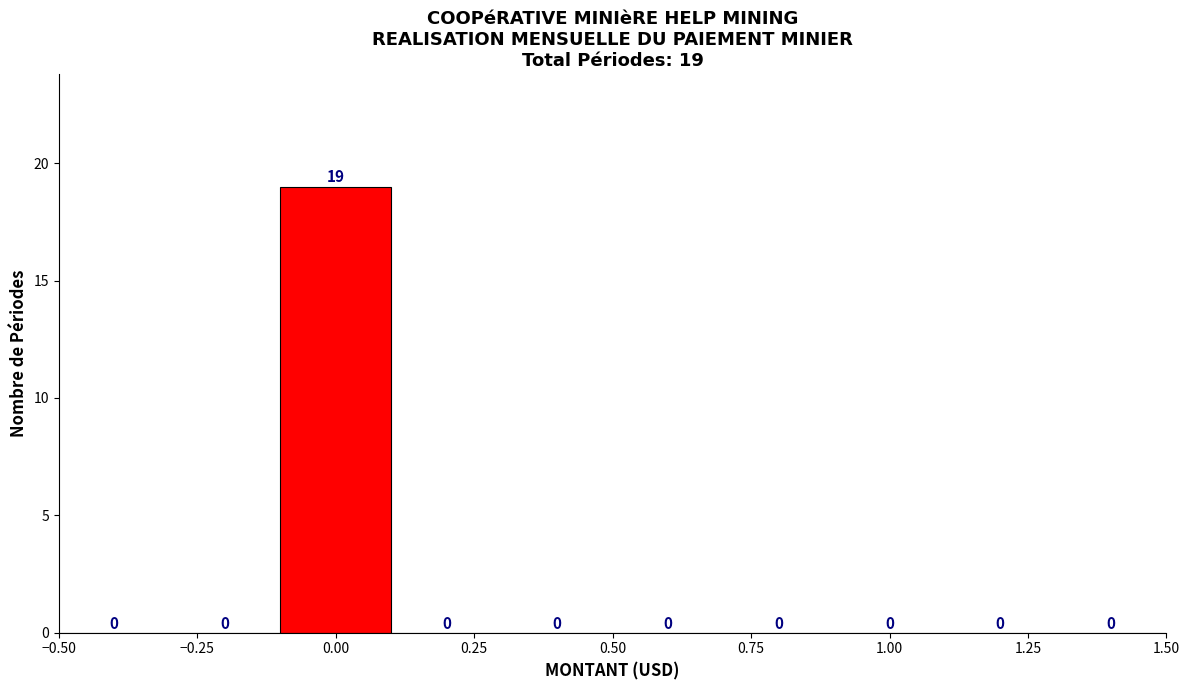

Over which range of the x-axis is the bar tallest?

-0.1 to 0.1